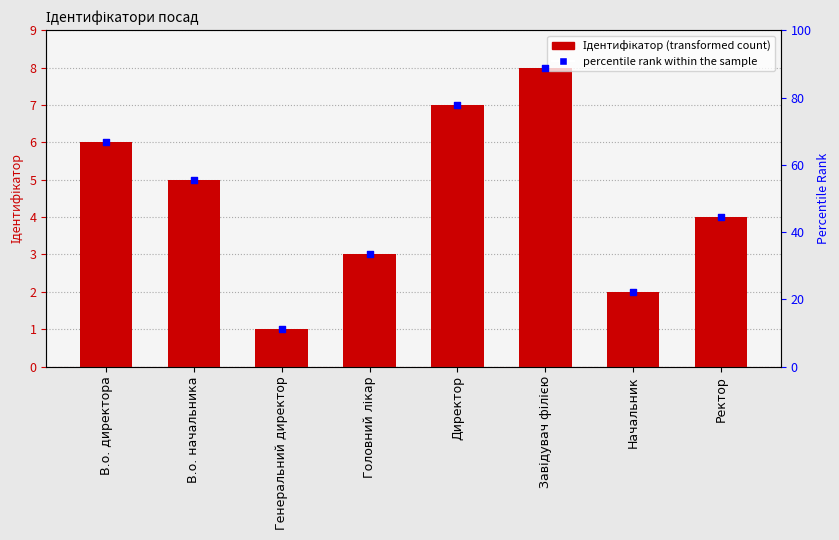

Which series has the widest spread of Y values?

percentile rank within the sample